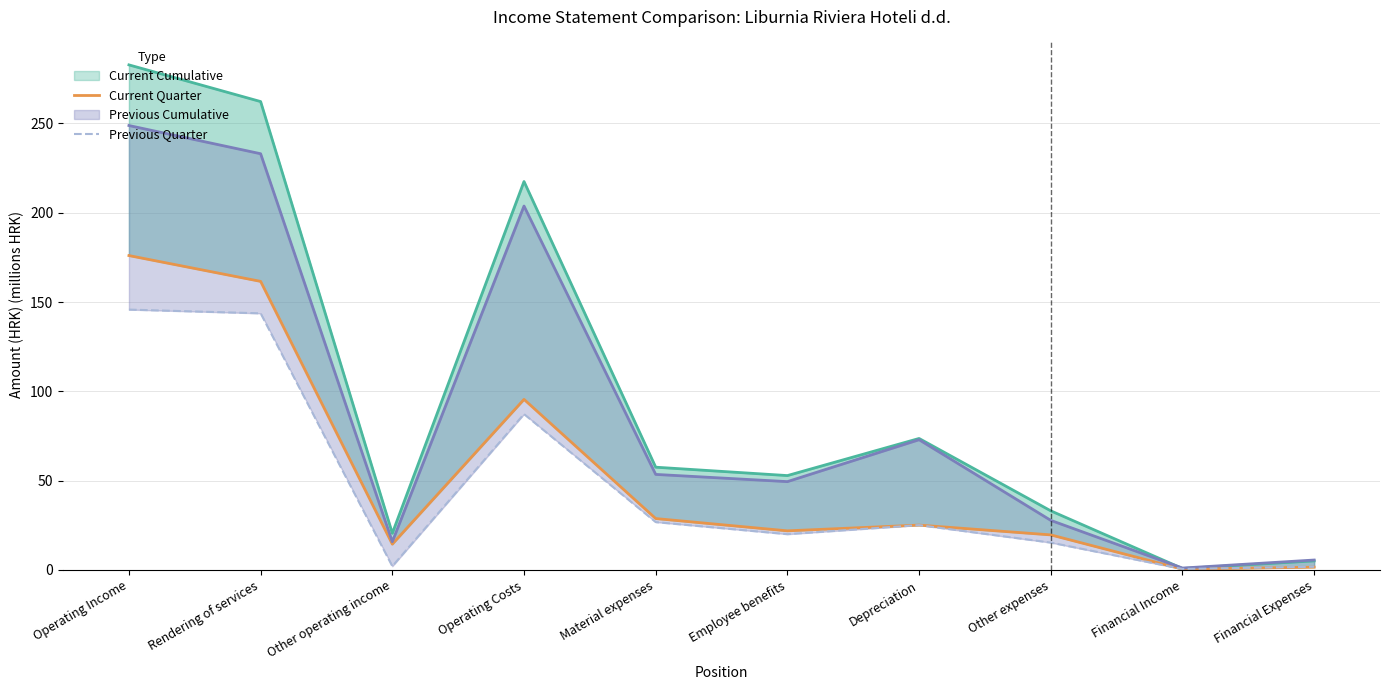

What value does the Current Quarter series have at Rendering of services?

161.5